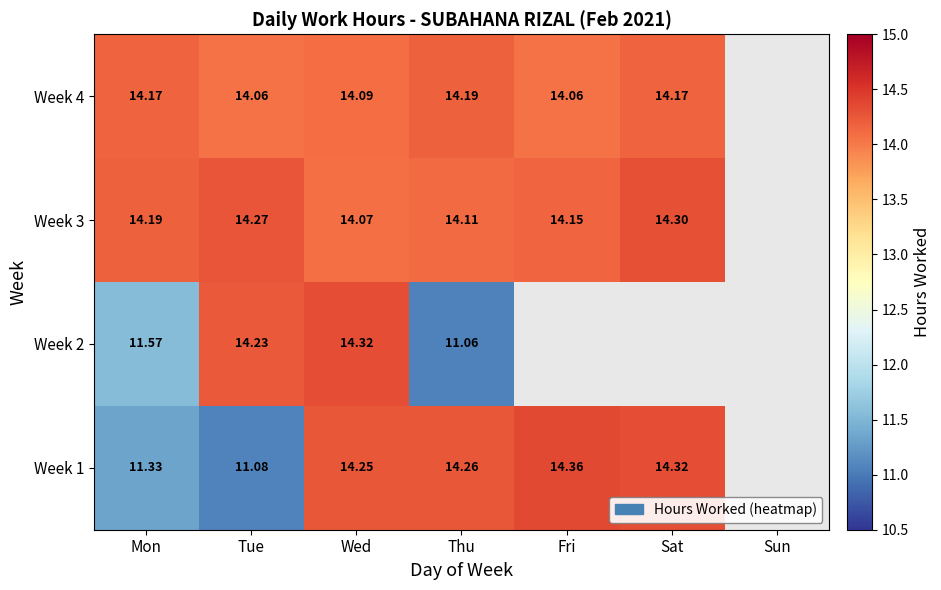

What is the difference between the second highest and second lowest values in the Week 1 series?

3.0